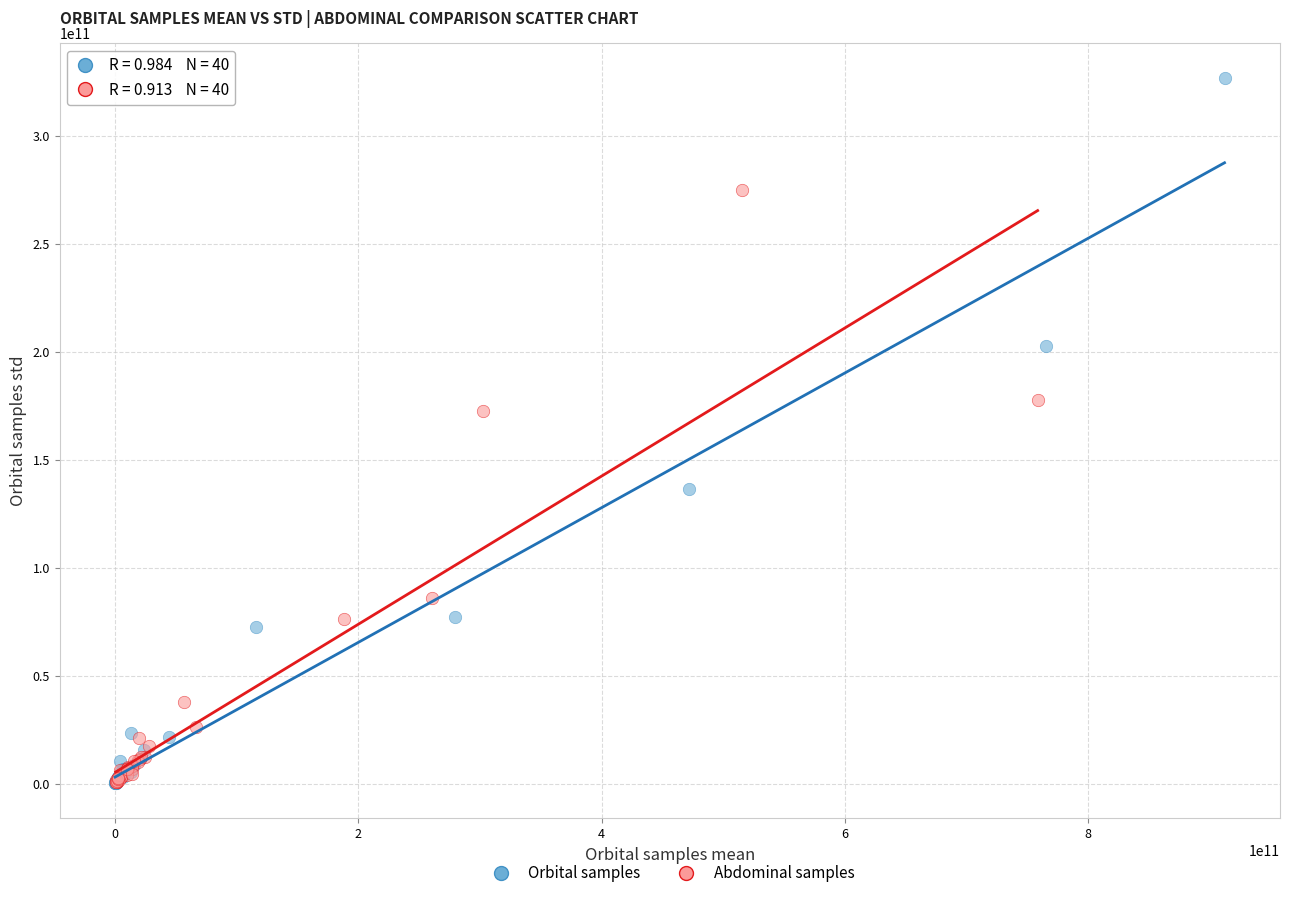

What are all the series names shown in the legend?

Orbital samples, Abdominal samples